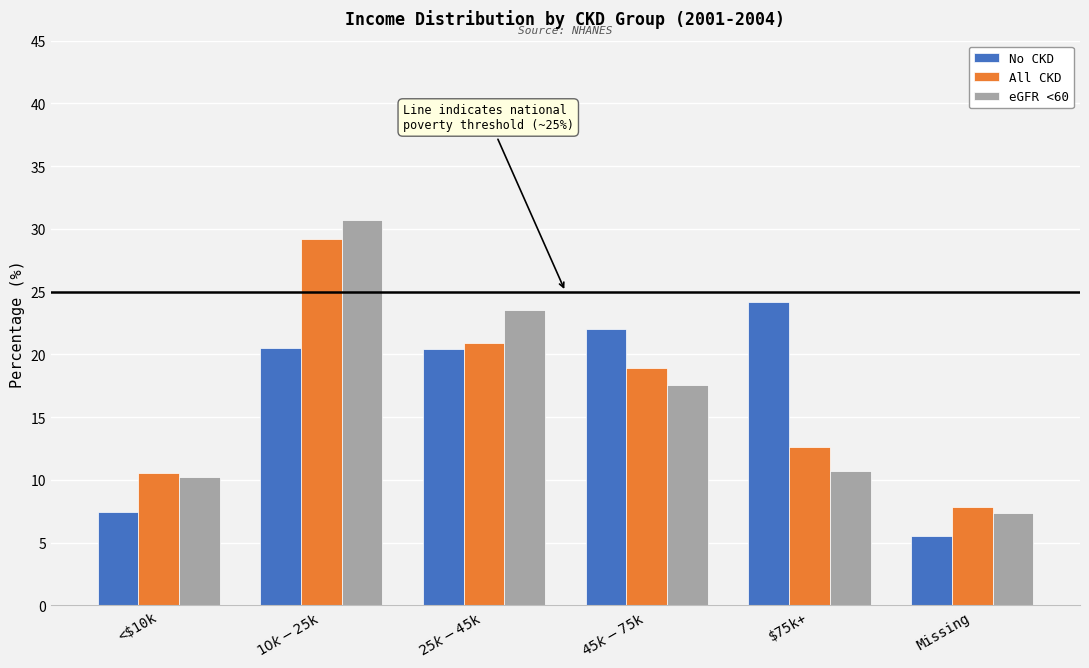

What is the smallest value displayed?

5.5